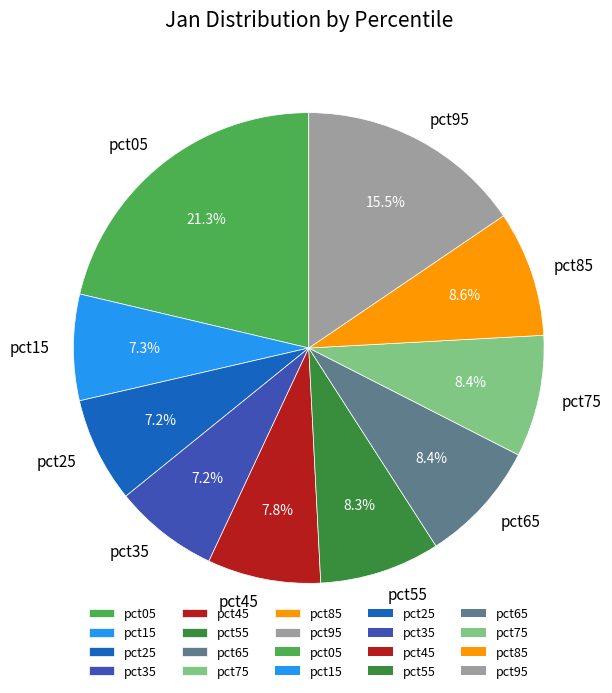

How many segments does this pie chart have?

10